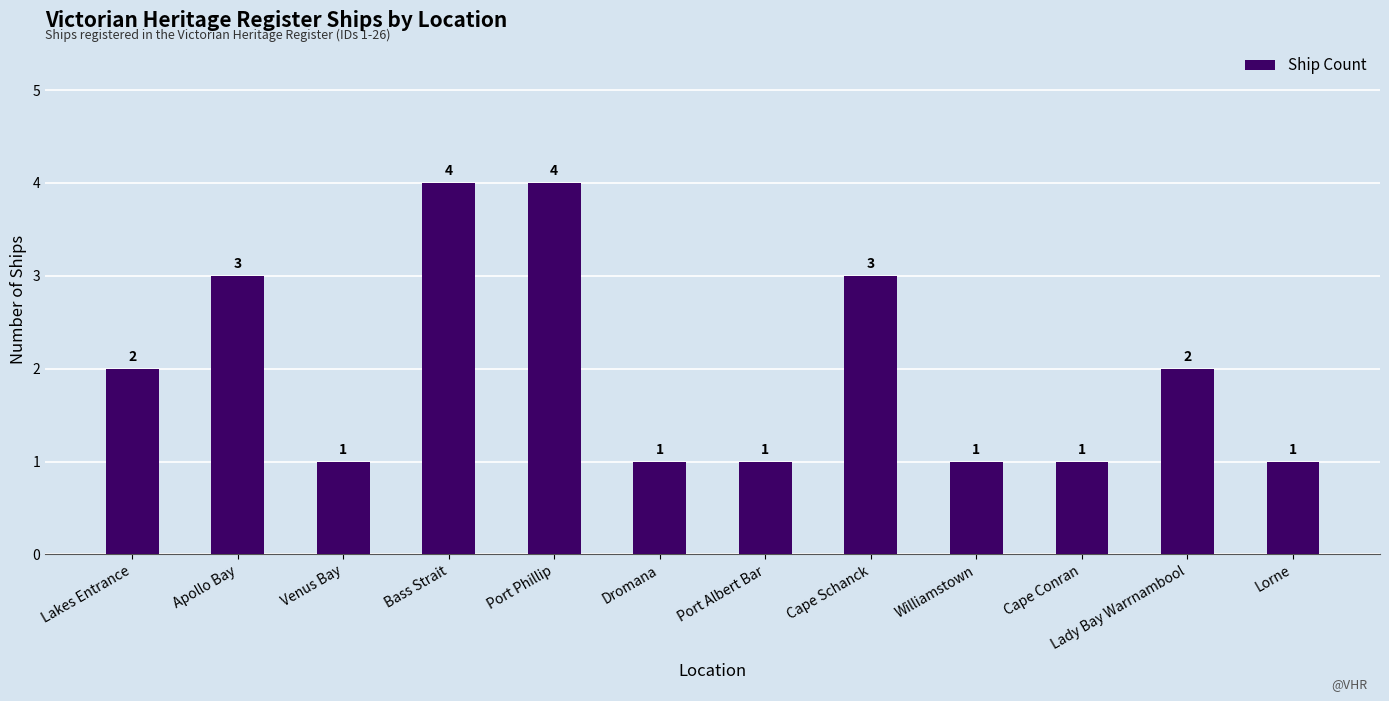

Approximately how many times larger is the value at Port Phillip compared to Lakes Entrance?

2.0